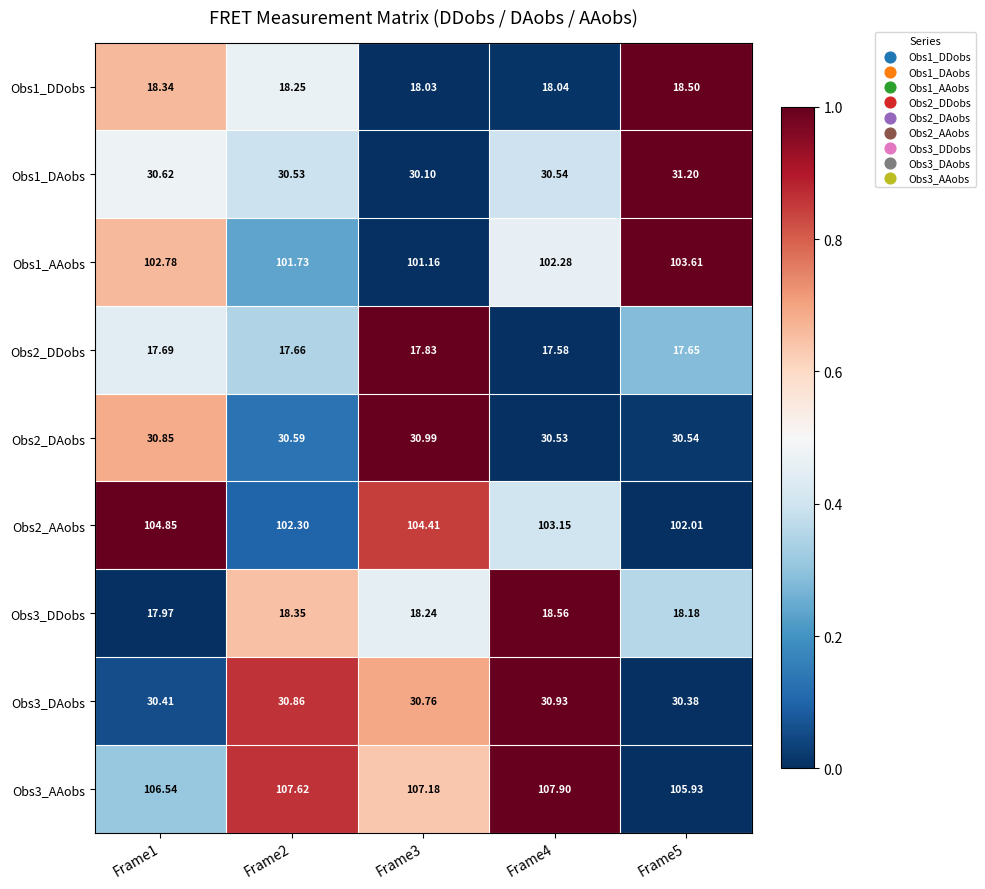

Count the number of data series in this chart.

9